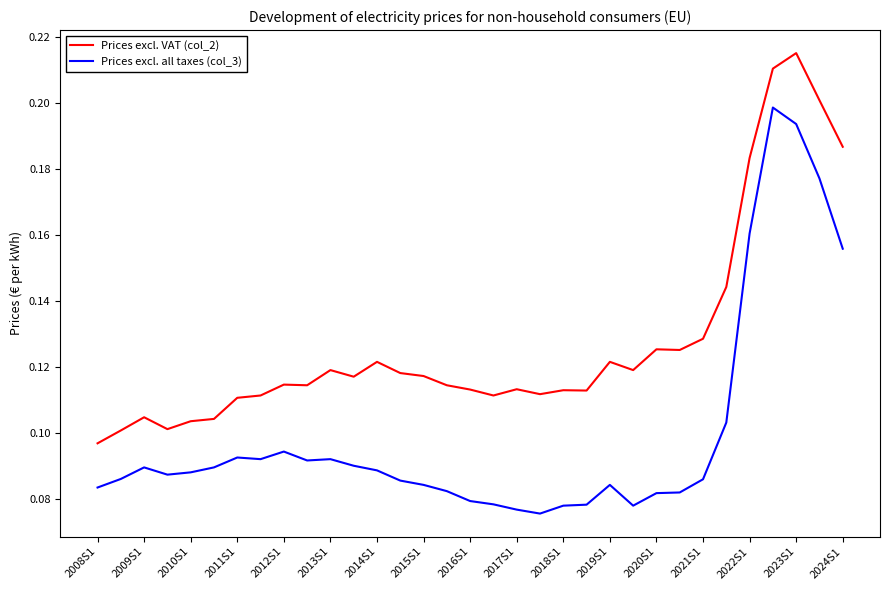

What are all the series names shown in the legend?

Prices excl. VAT (col_2), Prices excl. all taxes (col_3)